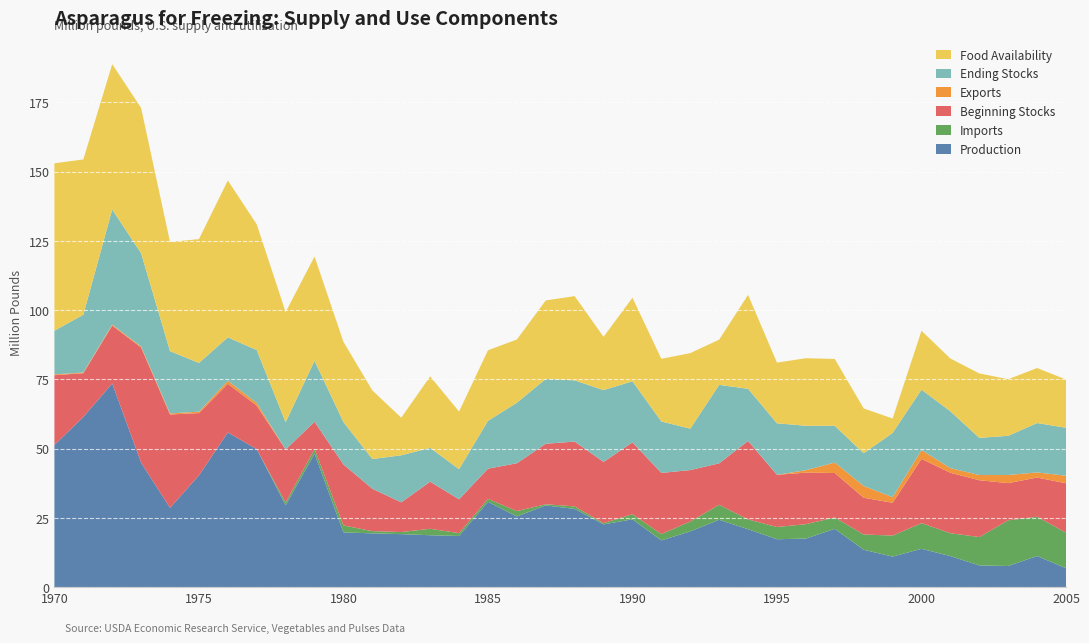

Reading left to right, transcribe all the data shown in this chart.

Production: 1970=51.3	1971=61.4	1972=73.5	1973=44.9	1974=28.6	1975=40.3	1976=55.8	1977=49.8	1978=29.5	1979=48.1	1980=19.7	1981=19.4	1982=19.1	1983=18.7	1984=18.4	1985=30.8	1986=25.5	1987=29.5	1988=28.2	1989=22.6	1990=24.5	1991=16.8	1992=20.1	1993=24.3	1994=20.9	1995=17.3	1996=17.5	1997=21.0	1998=13.5	1999=11.0	2000=13.8	2001=11.2	2002=7.8	2003=7.6	2004=11.2	2005=6.8
Imports: 1970=0.0	1971=0.0	1972=0.0	1973=0.0	1974=0.0	1975=0.0	1976=0.0	1977=0.0	1978=1.0	1979=1.7	1980=2.5	1981=0.8	1982=0.8	1983=2.3	1984=1.0	1985=1.1	1986=1.9	1987=0.4	1988=0.9	1989=0.4	1990=1.8	1991=2.3	1992=3.6	1993=5.4	1994=3.5	1995=4.4	1996=5.2	1997=4.1	1998=5.5	1999=7.6	2000=9.3	2001=8.3	2002=10.2	2003=16.5	2004=14.2	2005=12.8
Beginning Stocks: 1970=25.2	1971=15.8	1972=20.9	1973=41.6	1974=33.7	1975=22.5	1976=17.6	1977=15.7	1978=19.1	1979=9.9	1980=22.0	1981=15.3	1982=10.7	1983=17.0	1984=12.2	1985=10.9	1986=17.3	1987=21.9	1988=23.4	1989=22.1	1990=25.9	1991=22.1	1992=18.6	1993=15.0	1994=28.3	1995=18.8	1996=18.6	1997=16.0	1998=13.3	1999=11.8	2000=23.2	2001=21.8	2002=20.5	2003=13.4	2004=14.1	2005=17.8
Exports: 1970=0.3	1971=0.2	1972=0.3	1973=0.4	1974=0.4	1975=0.5	1976=1.1	1977=1.0	1978=0.0	1979=0.0	1980=0.0	1981=0.0	1982=0.0	1983=0.0	1984=0.0	1985=0.0	1986=0.0	1987=0.0	1988=0.0	1989=0.0	1990=0.0	1991=0.0	1992=0.0	1993=0.0	1994=0.0	1995=0.0	1996=0.9	1997=3.8	1998=4.2	1999=2.0	2000=3.2	2001=1.7	2002=1.9	2003=2.9	2004=1.8	2005=2.7
Ending Stocks: 1970=15.8	1971=20.9	1972=41.6	1973=33.7	1974=22.5	1975=17.6	1976=15.7	1977=19.1	1978=9.9	1979=22.0	1980=15.3	1981=10.7	1982=17.0	1983=12.2	1984=10.9	1985=17.3	1986=21.9	1987=23.4	1988=22.1	1989=25.9	1990=22.1	1991=18.6	1992=15.0	1993=28.3	1994=18.8	1995=18.6	1996=16.0	1997=13.3	1998=11.8	1999=23.2	2000=21.8	2001=20.5	2002=13.4	2003=14.1	2004=17.8	2005=17.3
Food Availability: 1970=60.4	1971=56.1	1972=52.5	1973=52.4	1974=39.4	1975=44.7	1976=56.6	1977=45.4	1978=39.8	1979=37.6	1980=29.0	1981=24.8	1982=13.6	1983=25.8	1984=20.8	1985=25.5	1986=22.8	1987=28.3	1988=30.4	1989=19.2	1990=30.2	1991=22.6	1992=27.3	1993=16.3	1994=33.9	1995=21.9	1996=24.4	1997=24.1	1998=16.2	1999=5.2	2000=21.3	2001=19.1	2002=23.3	2003=20.4	2004=19.9	2005=17.4